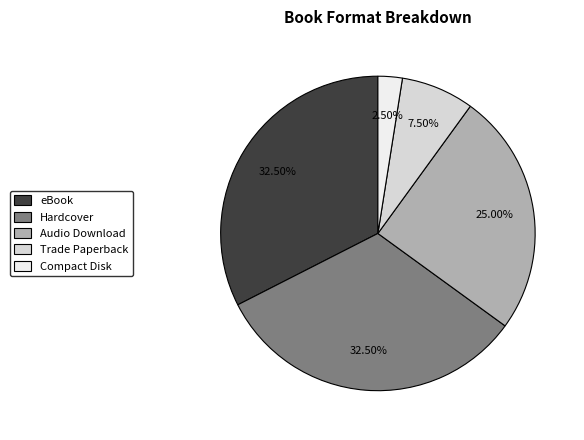

How many segments does this pie chart have?

5